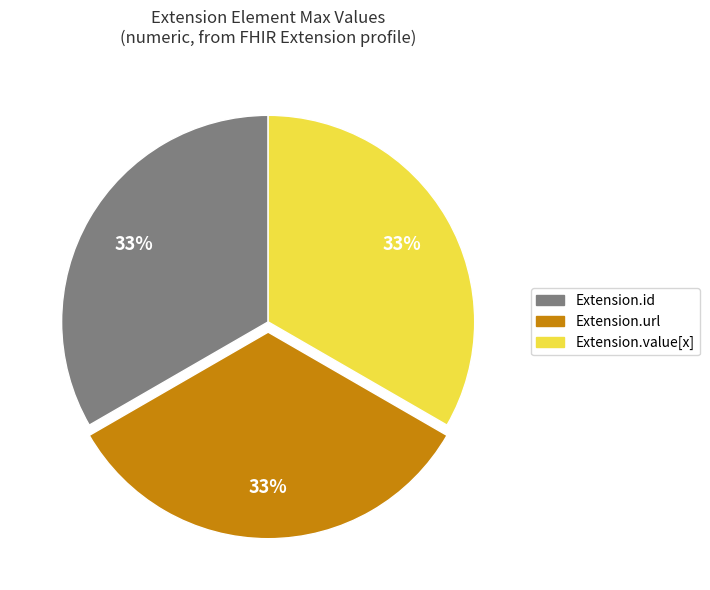

Is there any slice that represents more than half of the pie?

No